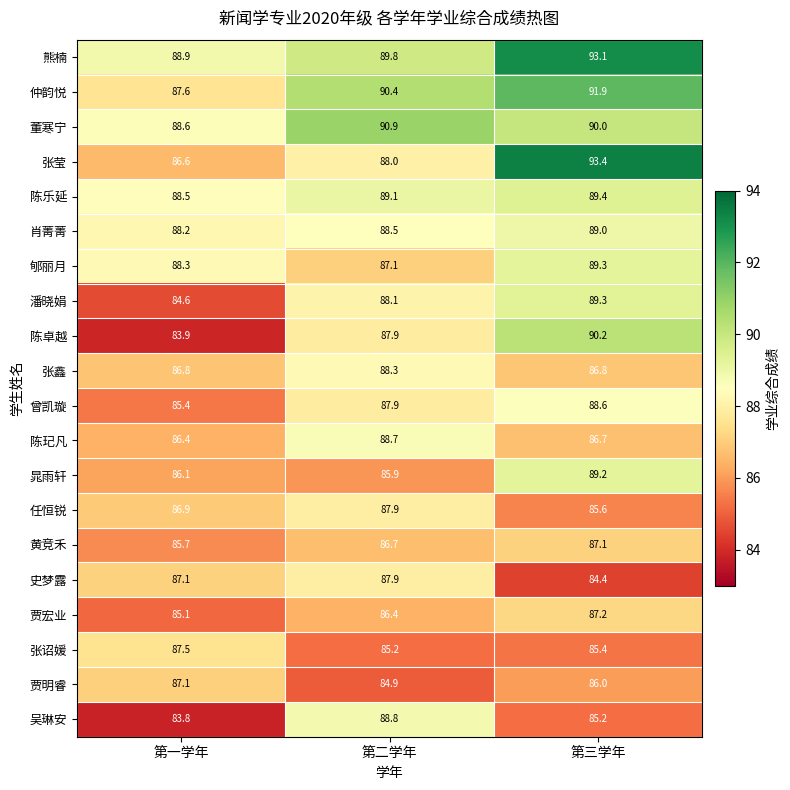

What is the difference between the highest and lowest values at 第三学年?

9.0